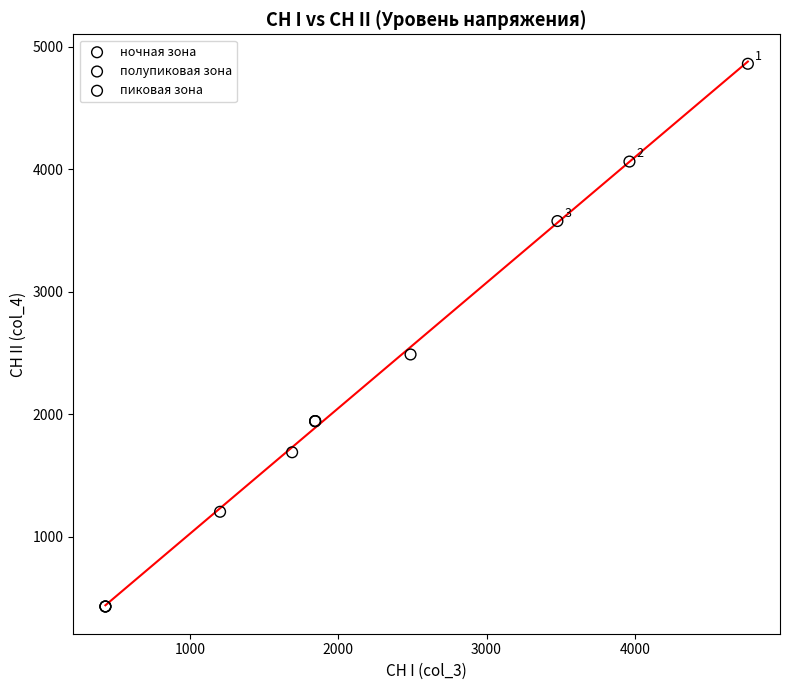

Which series has the widest spread of Y values?

пиковая зона